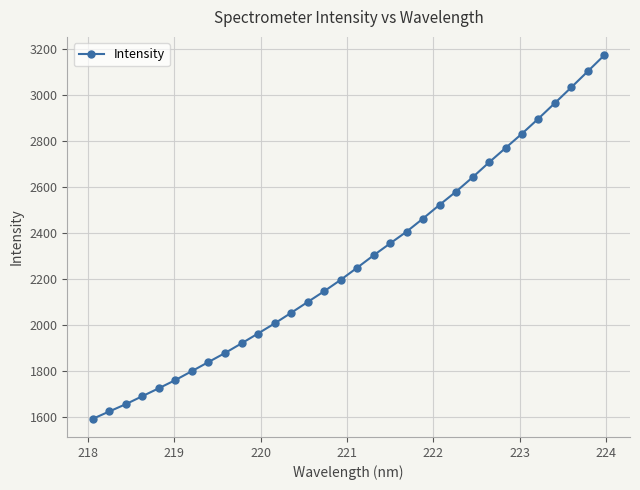

What is the difference between the maximum and minimum values?

1581.7